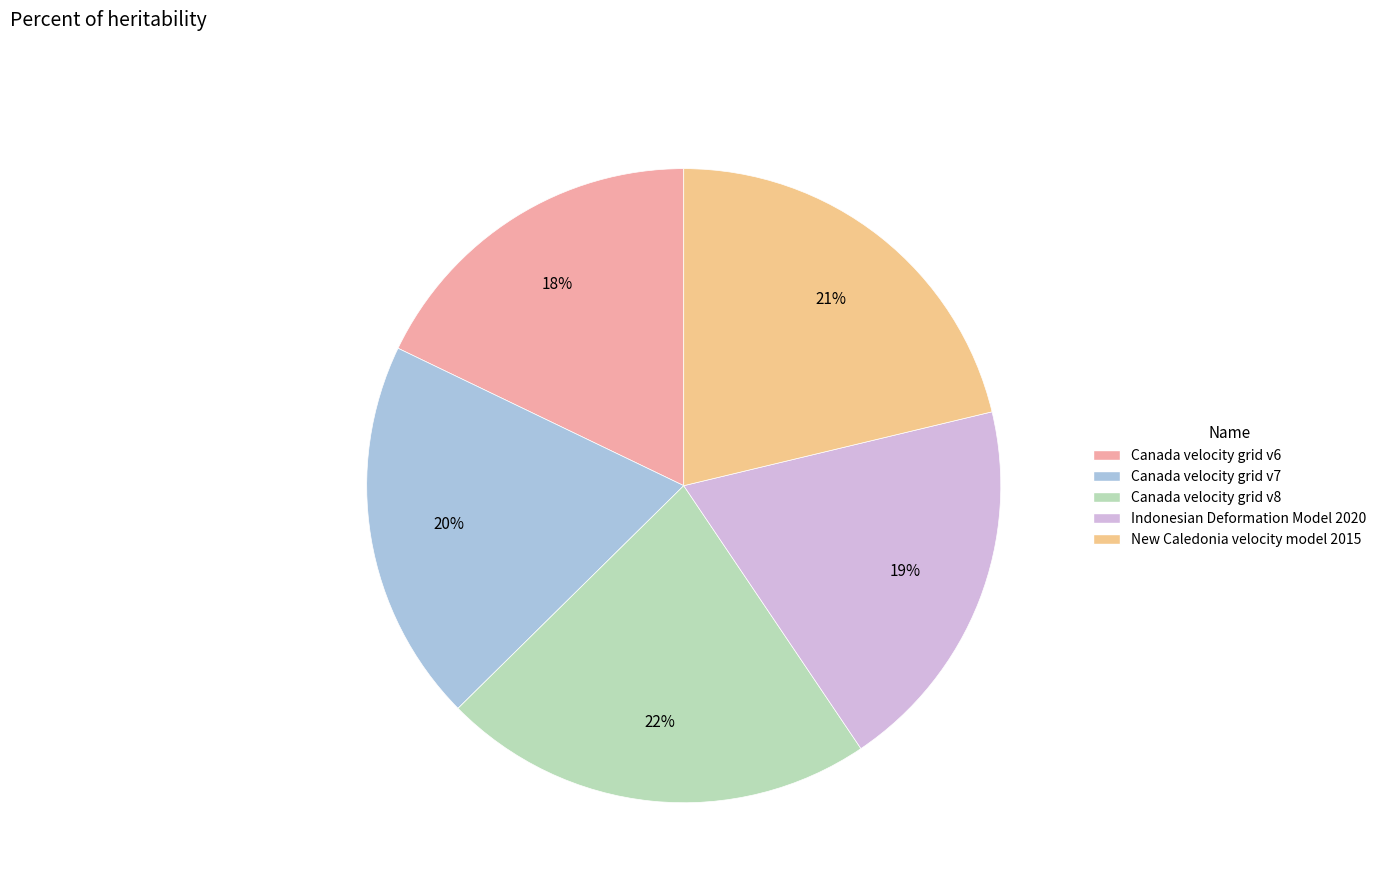

To the nearest percent, what is the difference between the New Caledonia velocity model 2015 and Canada velocity grid v6 slice percentages?

3%